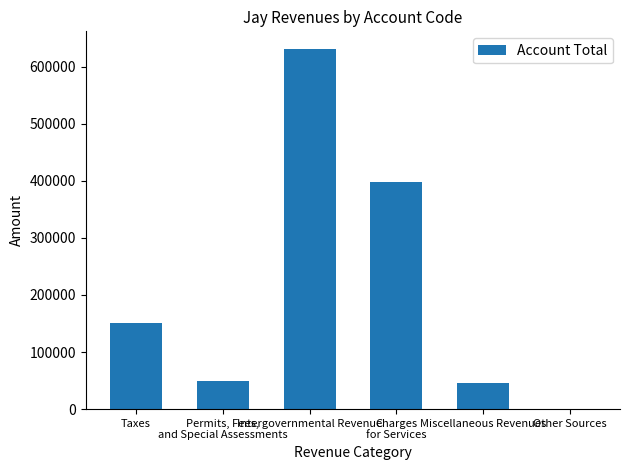

What is the greatest value displayed?

630226